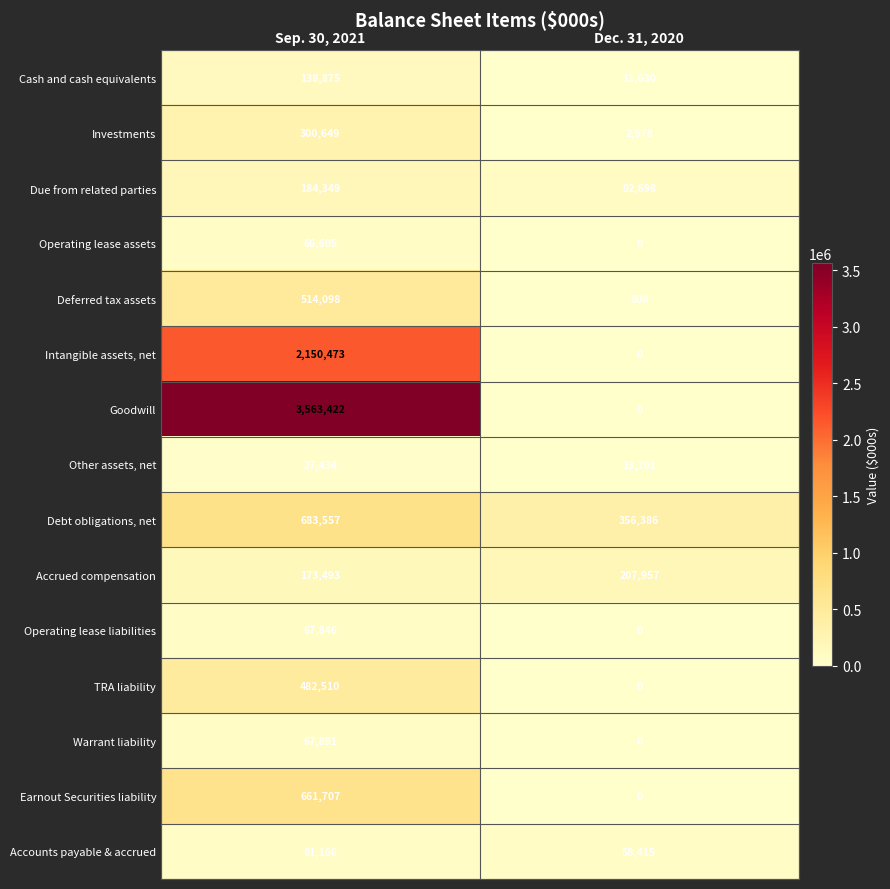

Which series has the largest total across all categories?

Goodwill